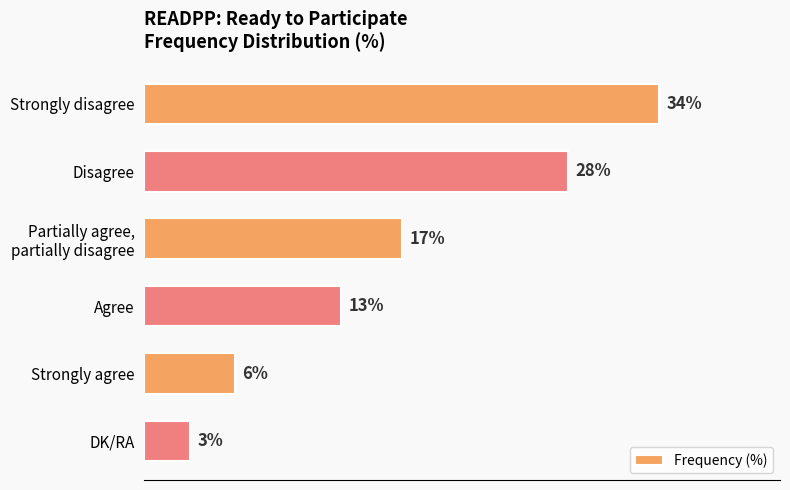

Which has a higher value, Strongly disagree or DK/RA?

Strongly disagree